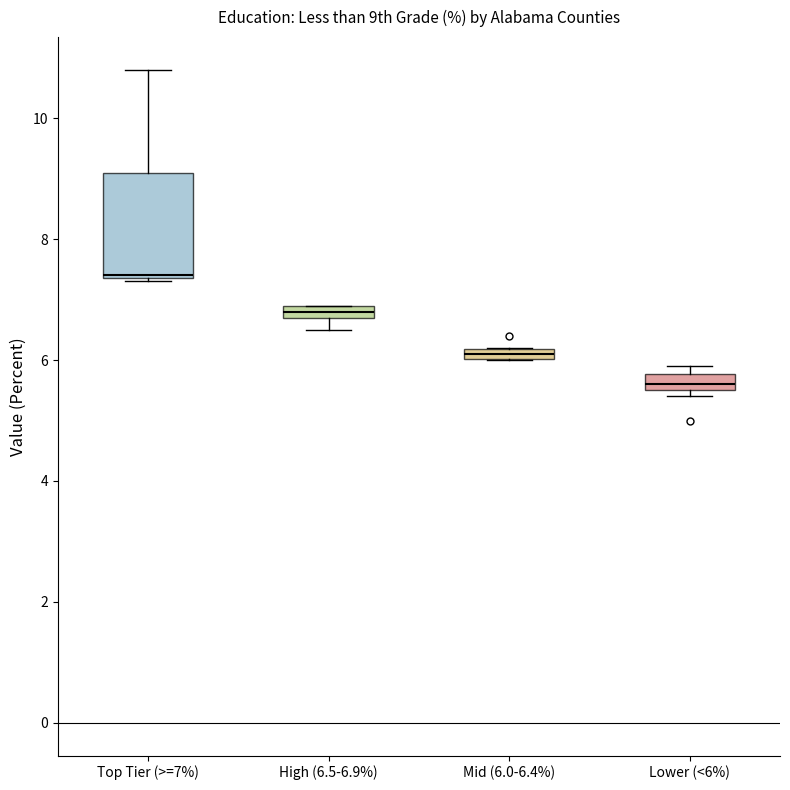

Which box is the tallest, from its lower edge to its upper edge?

Top Tier (>=7%)